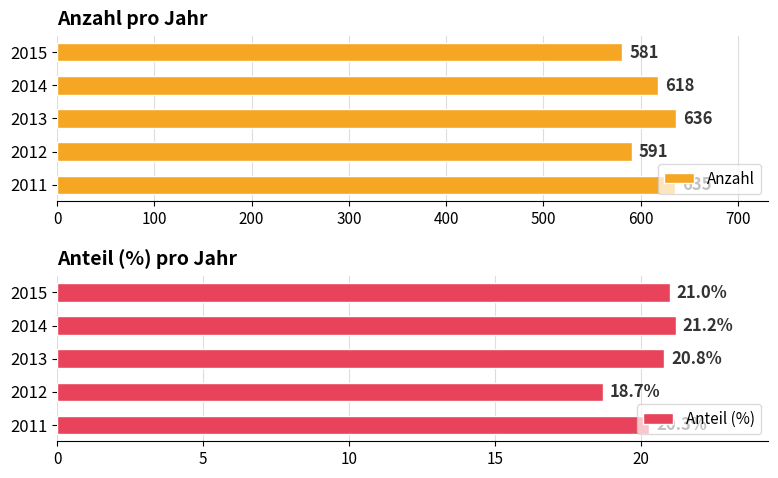

The value of Anzahl at 2011 is 889. True or false?

False